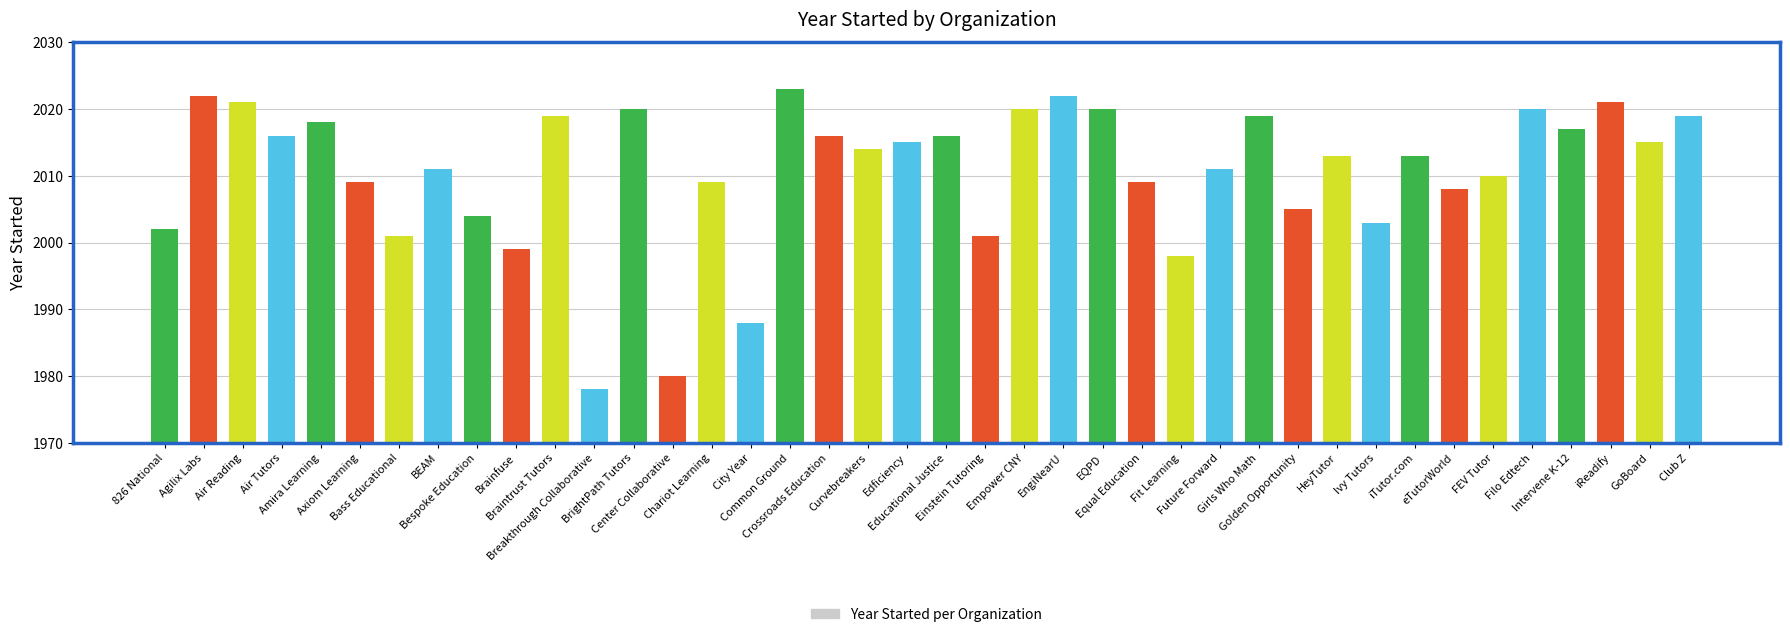

What position from the right is Educational Justice?

20